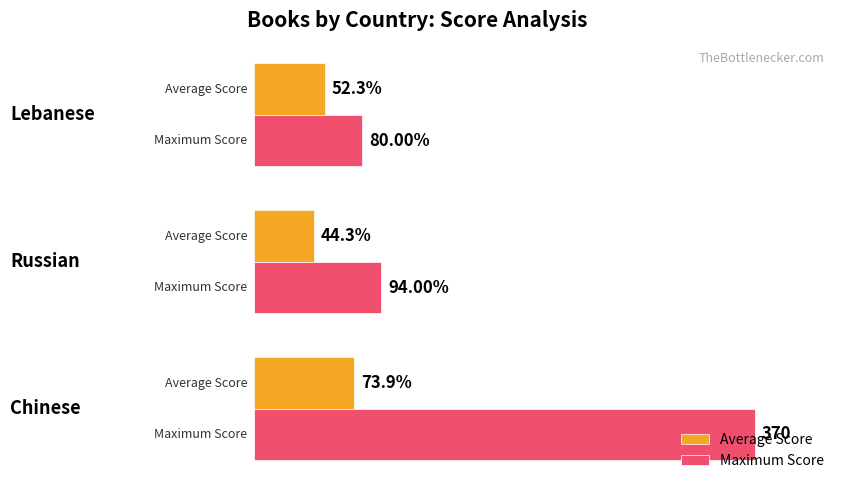

Which series has the widest spread of values?

Maximum Score